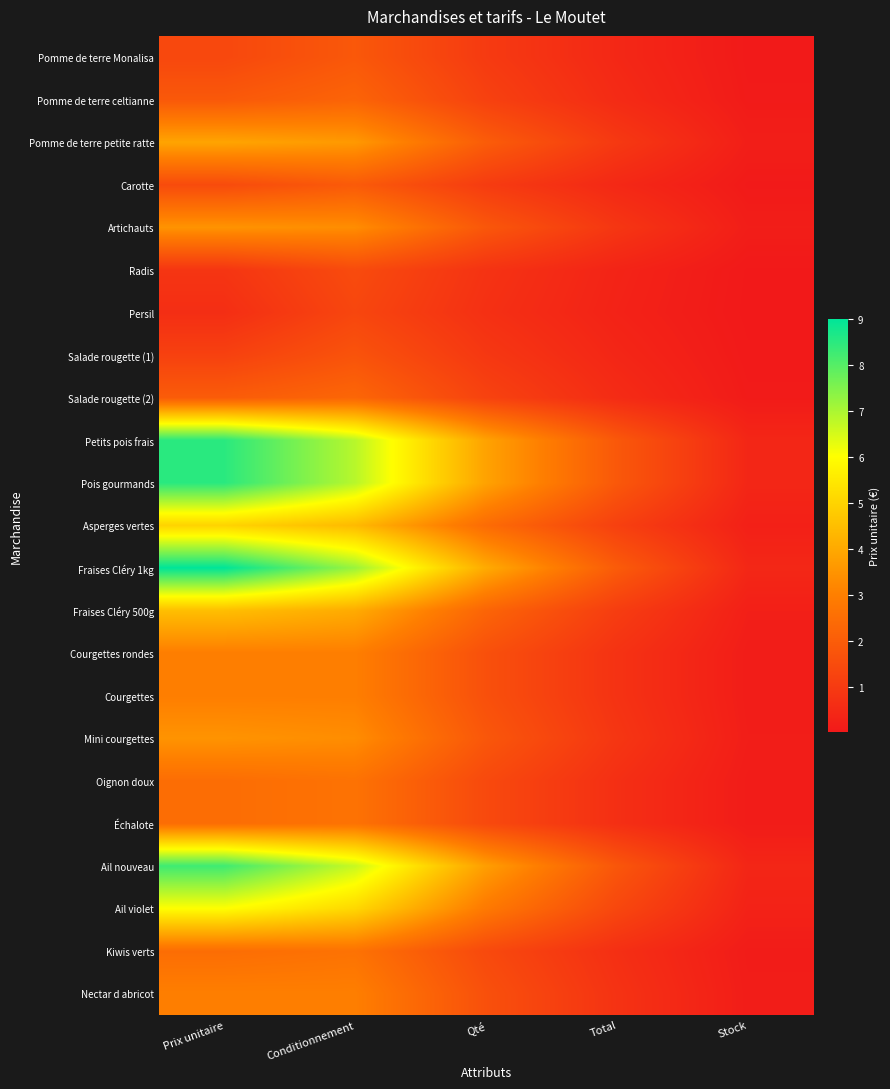

Between Prix unitaire and Conditionnement, which series saw the biggest shift?

Fraises Cléry 1kg